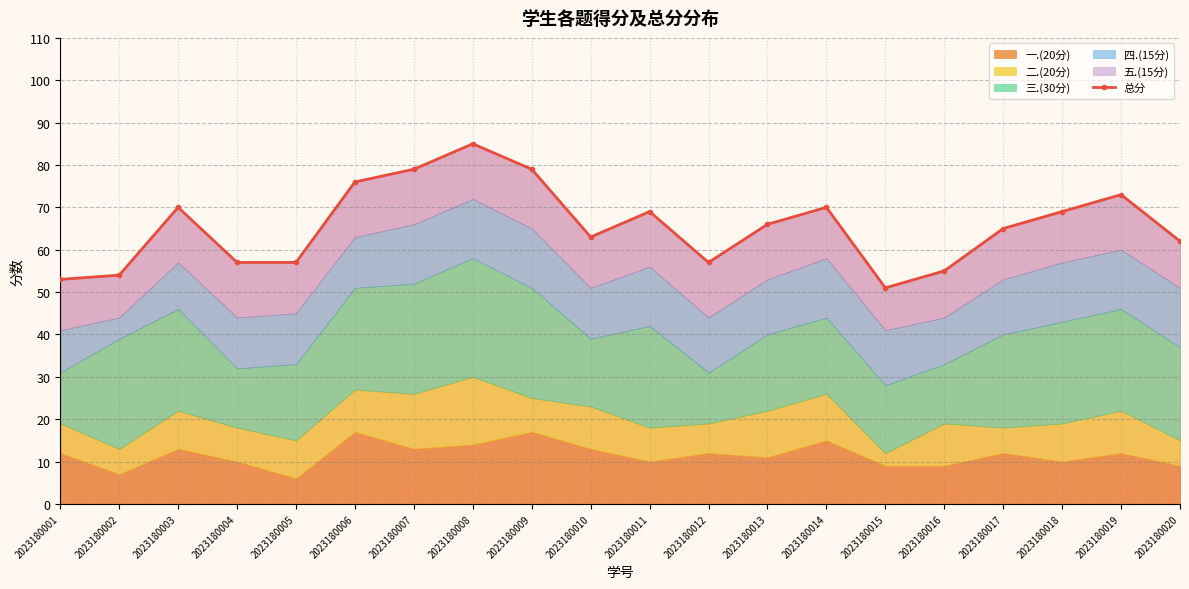

Count the number of values greater than 66.

9